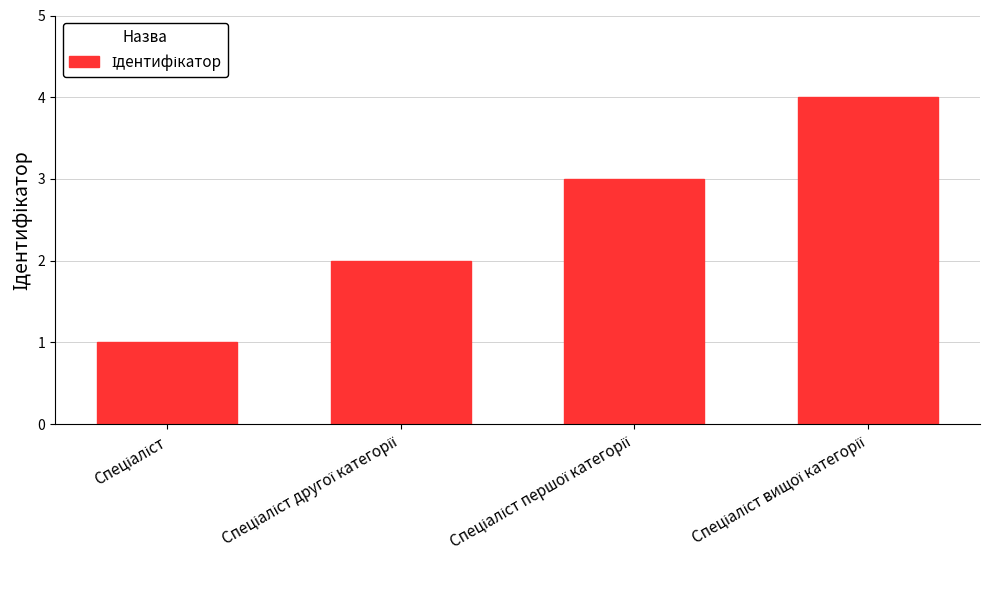

What is the maximum value shown in the chart?

4